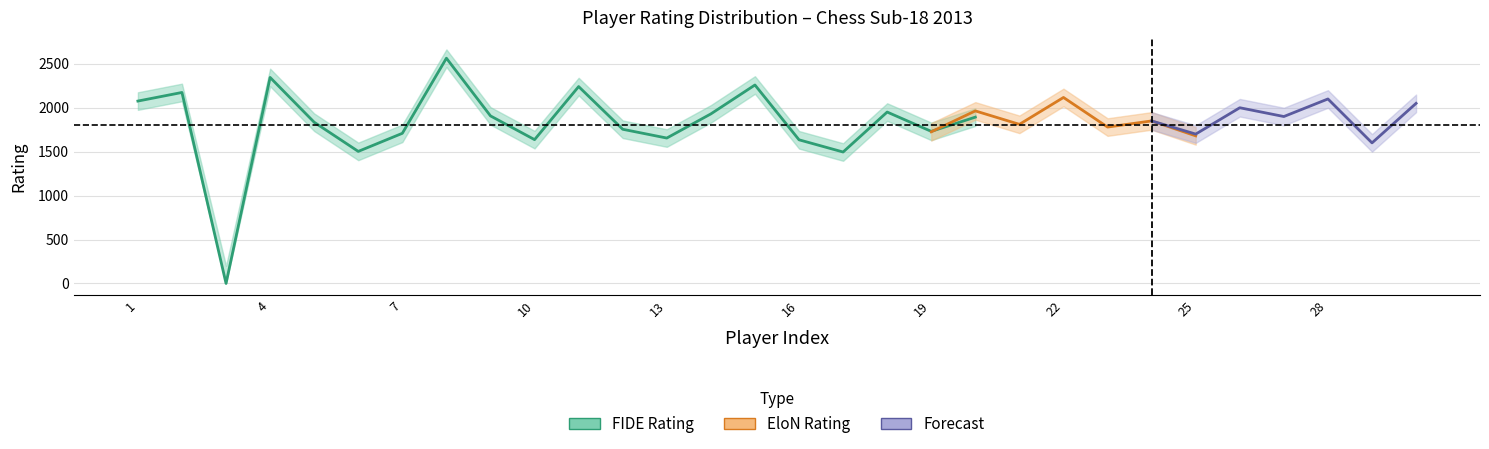

Is the value of FIDE_lower at 6 greater than the value of EloN_center at 20?

No